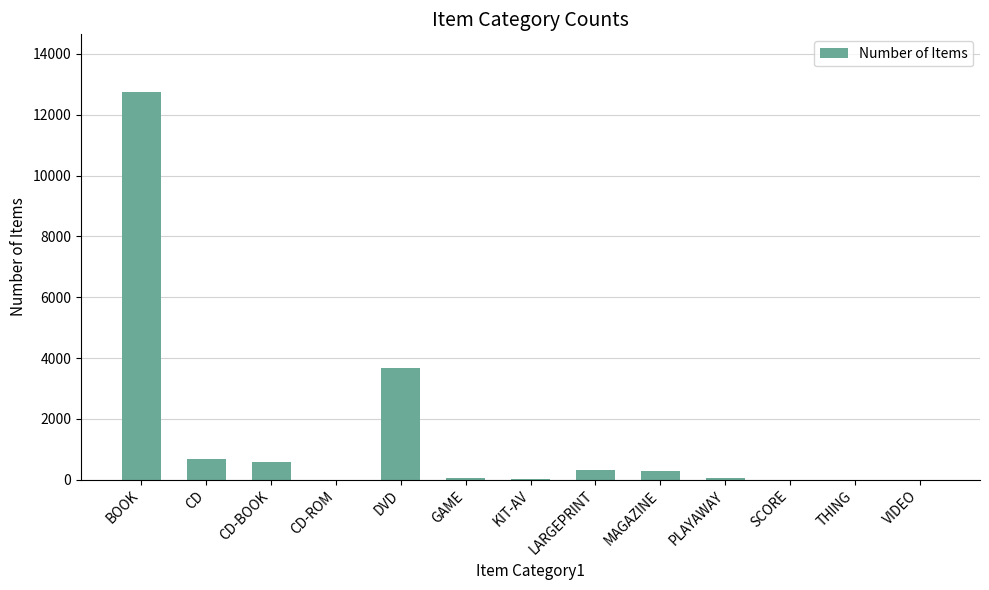

Where is the data nearest to the value 6367?

DVD